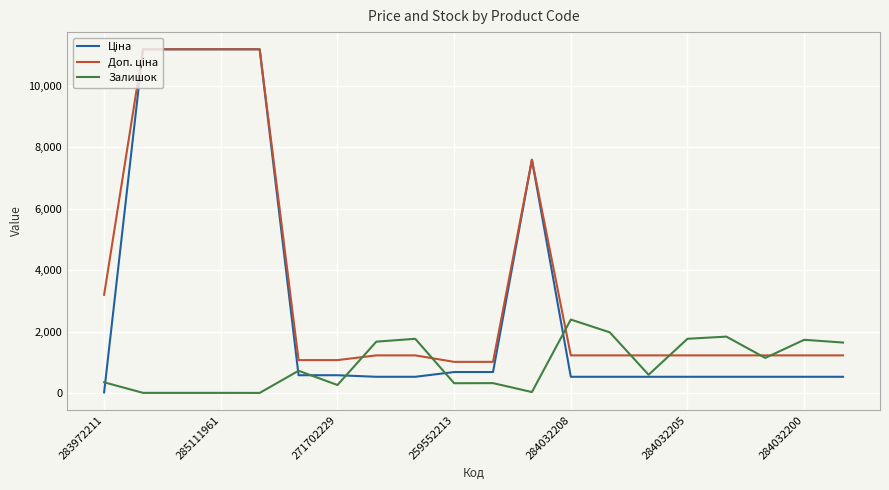

What is the maximum value shown in the chart?

11188.2